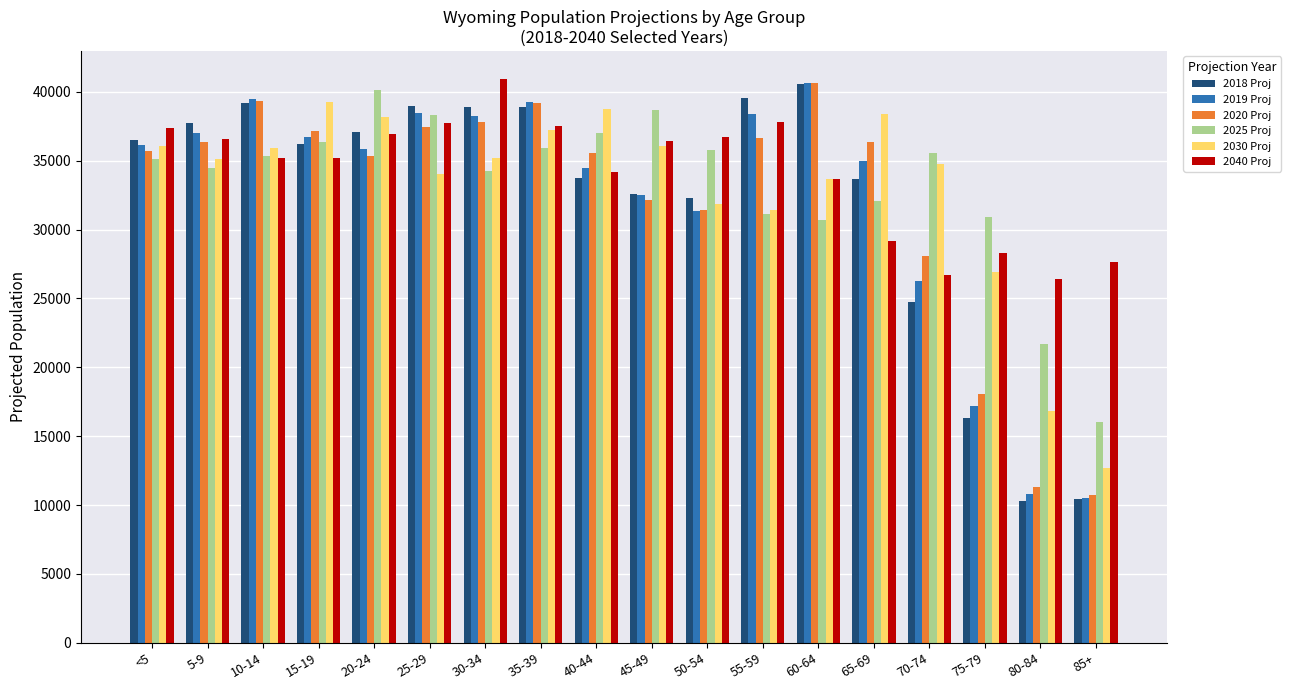

What are all the series names shown in the legend?

2018 Proj, 2019 Proj, 2020 Proj, 2025 Proj, 2030 Proj, 2040 Proj